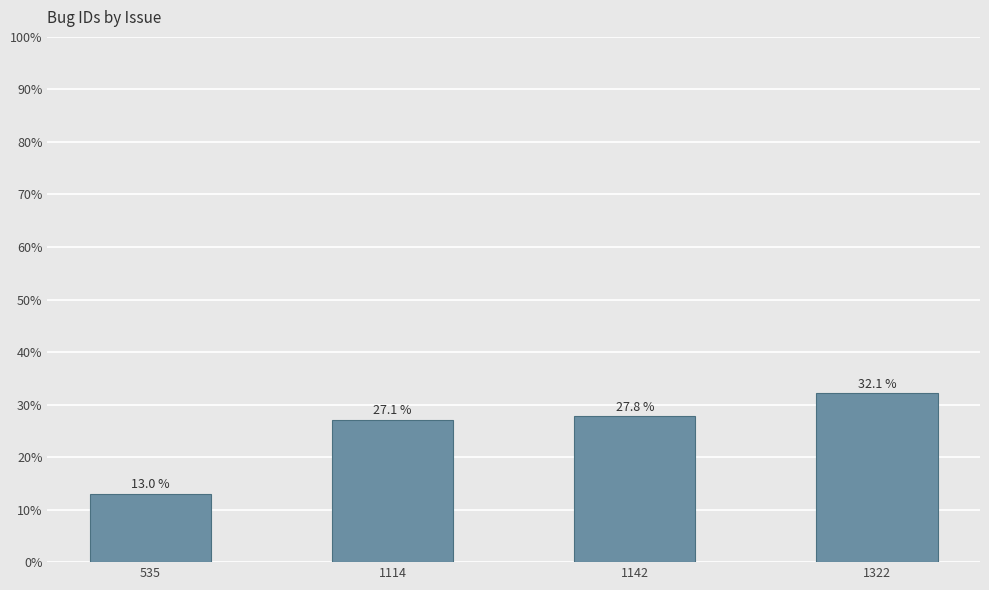

How many data points does each series have?

4